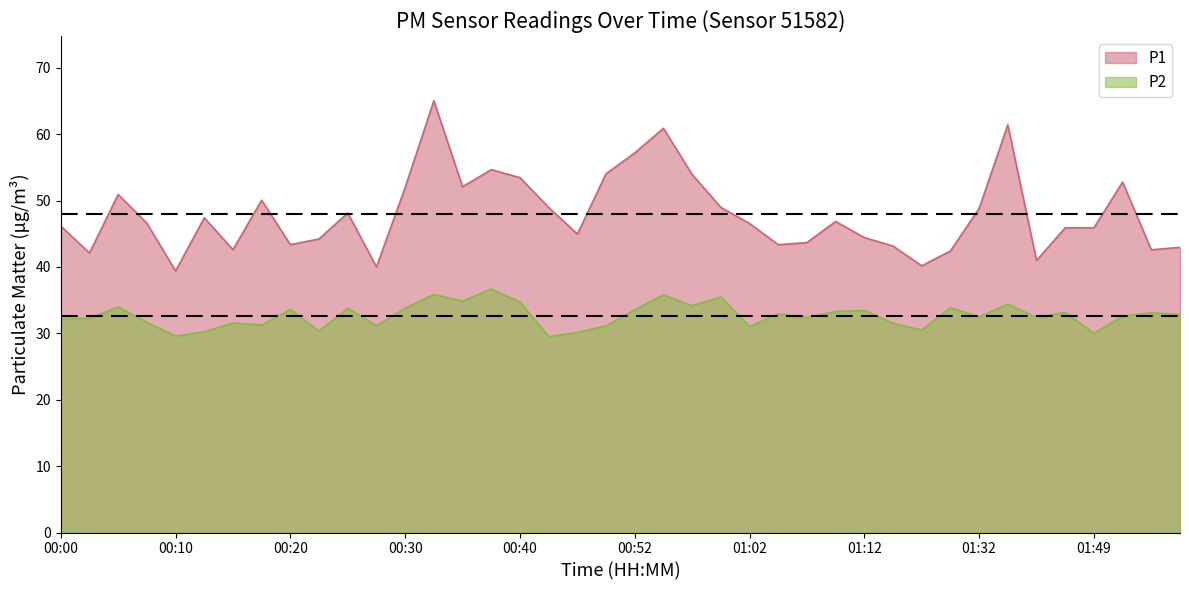

Reading right to left, list all the values displayed in this chart.

P1: 01:59=43.0	01:57=42.6	01:54=52.8	01:49=45.9	01:46=45.9	01:41=41.0	01:35=61.4	01:32=48.8	01:30=42.4	01:19=40.2	01:15=43.1	01:12=44.4	01:09=46.9	01:07=43.7	01:04=43.4	01:02=46.5	01:00=49.0	00:57=53.9	00:55=60.9	00:52=57.2	00:50=54.0	00:47=45.0	00:42=49.0	00:40=53.5	00:37=54.6	00:35=52.1	00:32=65.0	00:30=52.0	00:27=40.0	00:25=48.1	00:23=44.2	00:20=43.4	00:18=50.0	00:15=42.6	00:13=47.4	00:10=39.4	00:08=46.6	00:05=50.9	00:03=42.1	00:00=46.1
P2: 01:59=32.9	01:57=33.1	01:54=32.6	01:49=30.0	01:46=33.2	01:41=32.4	01:35=34.4	01:32=32.5	01:30=33.9	01:19=30.5	01:15=31.5	01:12=33.5	01:09=33.3	01:07=32.4	01:04=33.0	01:02=31.0	01:00=35.5	00:57=34.1	00:55=35.8	00:52=33.5	00:50=31.1	00:47=30.1	00:42=29.5	00:40=34.7	00:37=36.7	00:35=34.9	00:32=35.9	00:30=33.8	00:27=31.1	00:25=33.8	00:23=30.3	00:20=33.6	00:18=31.2	00:15=31.6	00:13=30.2	00:10=29.6	00:08=31.7	00:05=34.0	00:03=32.3	00:00=32.2